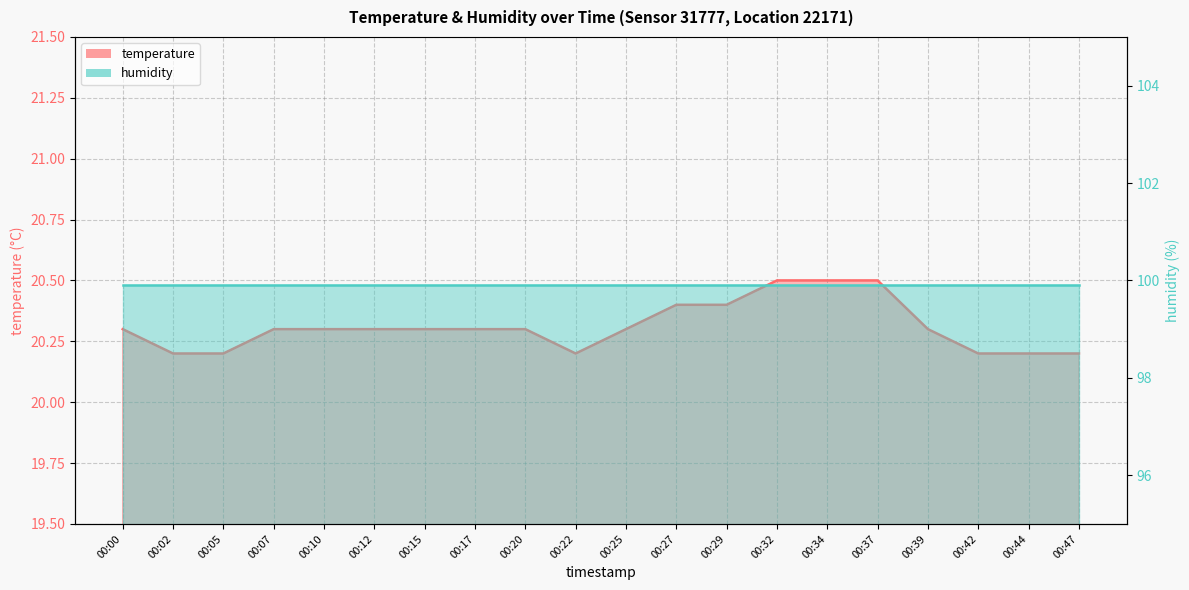

At which label is the value closest to 20?

00:02